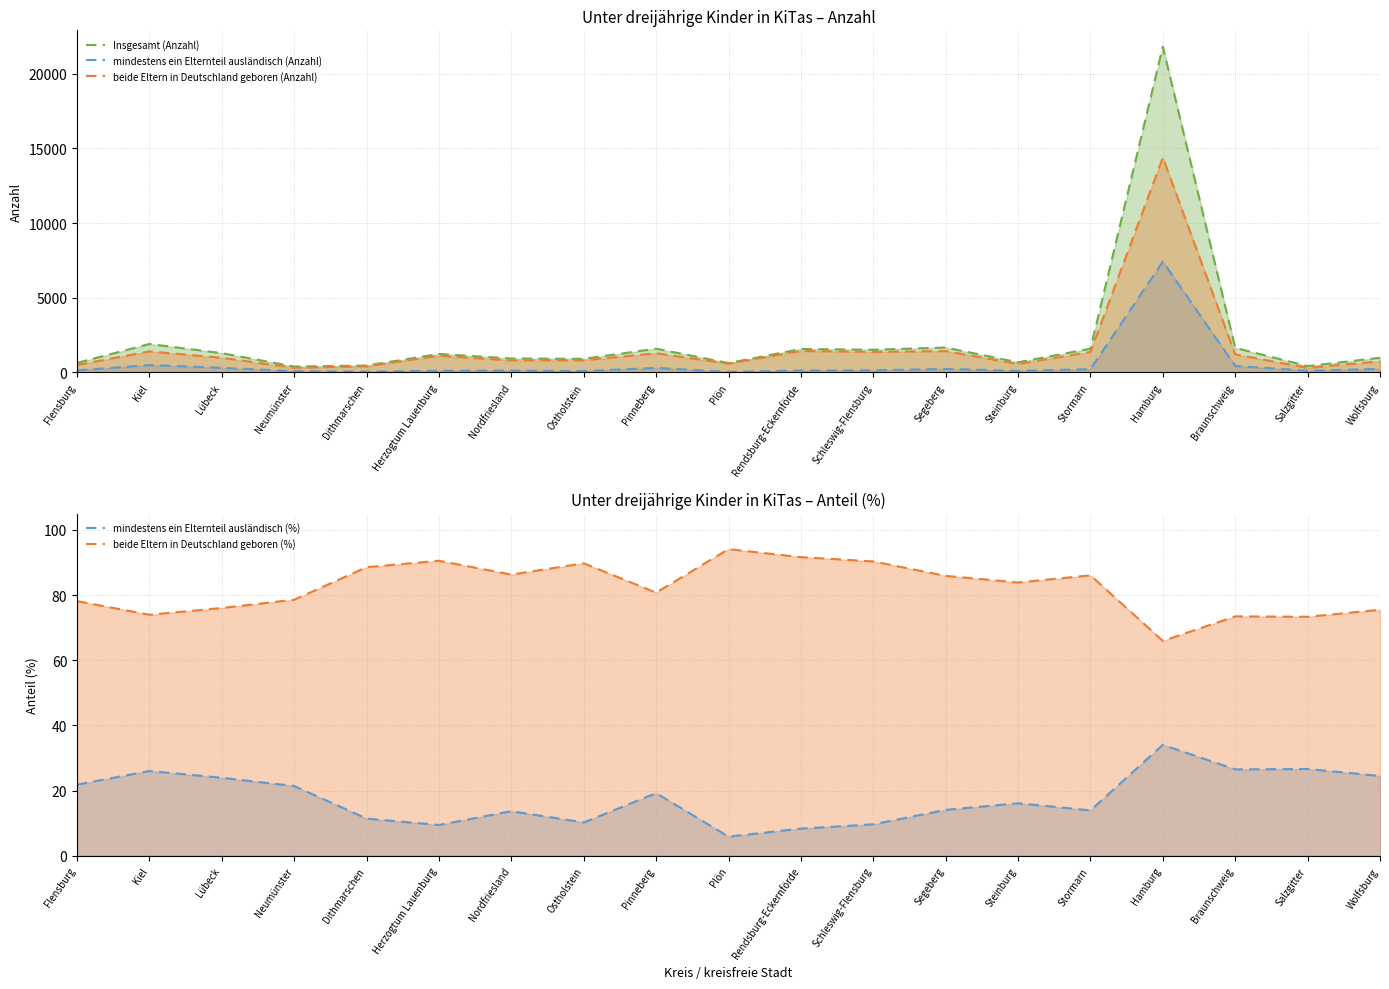

In beide Eltern in Deutschland geboren (Anzahl), how many points are higher than both neighbors (excluding endpoints)?

6